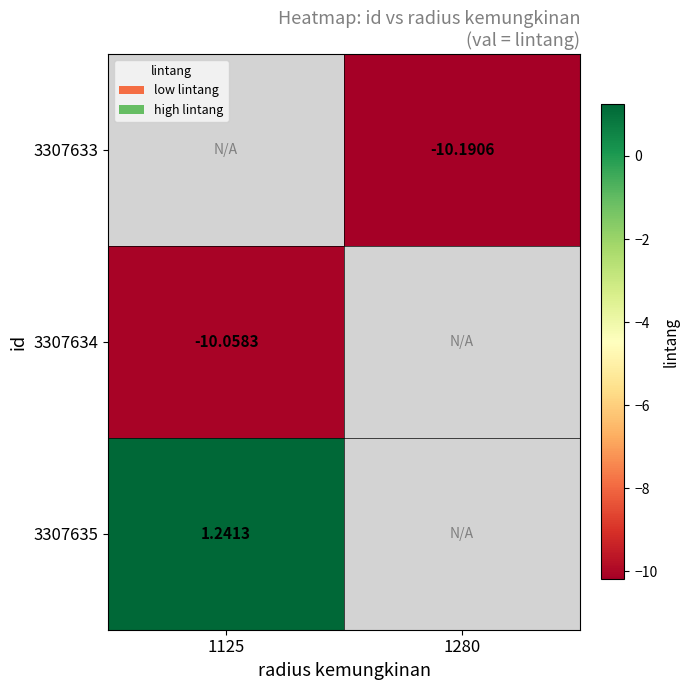

What is the maximum value for 3307634?

-10.1